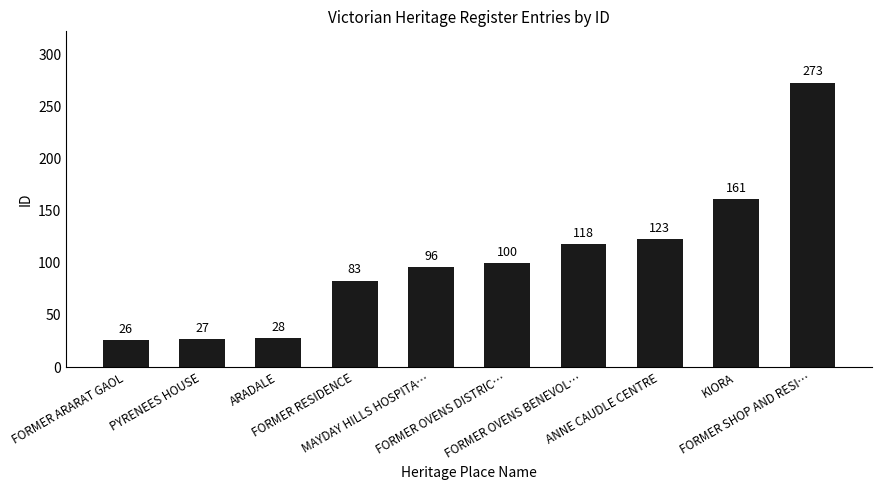

Which category has the highest value across all series?

FORMER SHOP AND RESI…